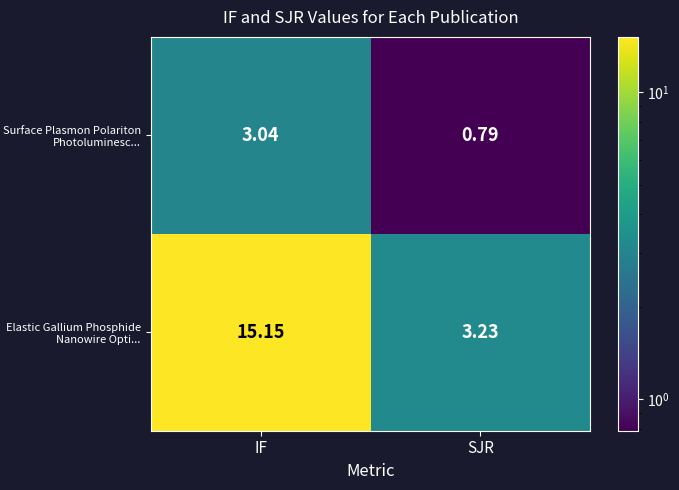

What is the total value across all series at SJR?

4.0